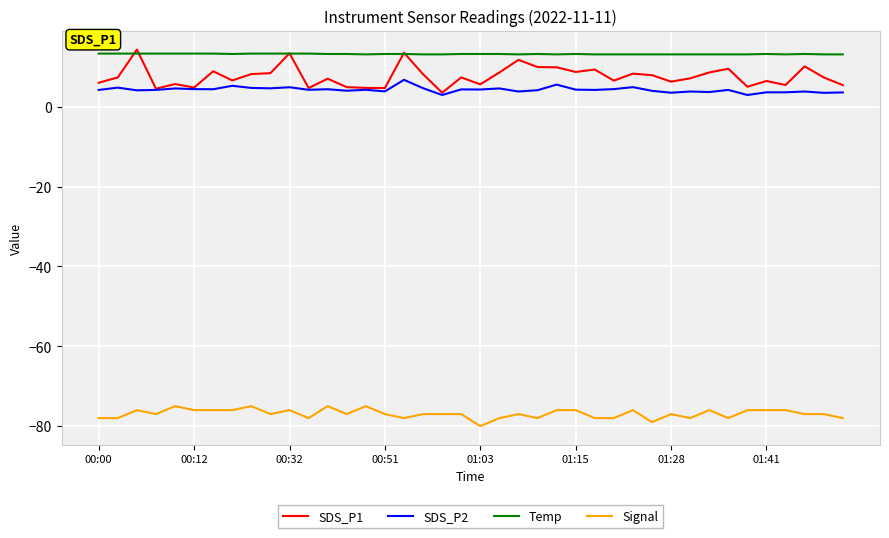

True or false: Signal and SDS_P1 intersect in this chart.

False